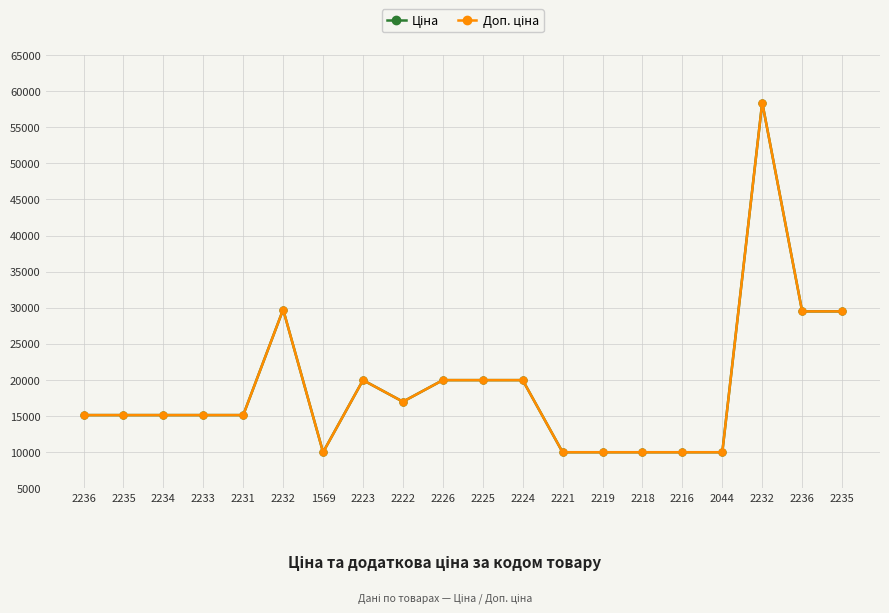

Is this an area chart (filled region under the line)?

No